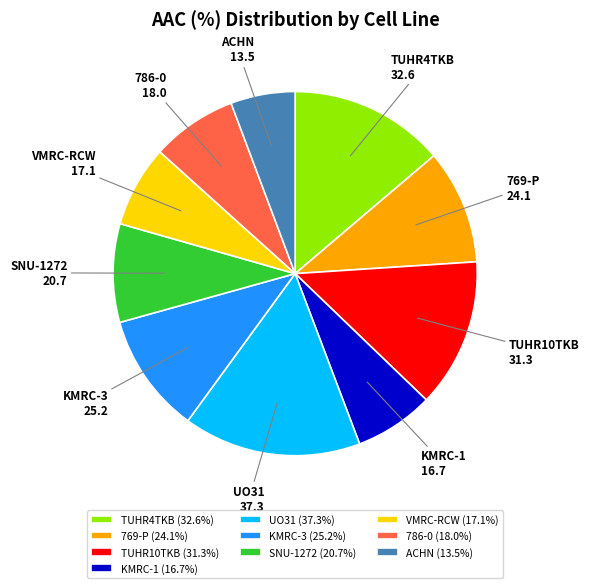

Which slice is the largest?

UO31